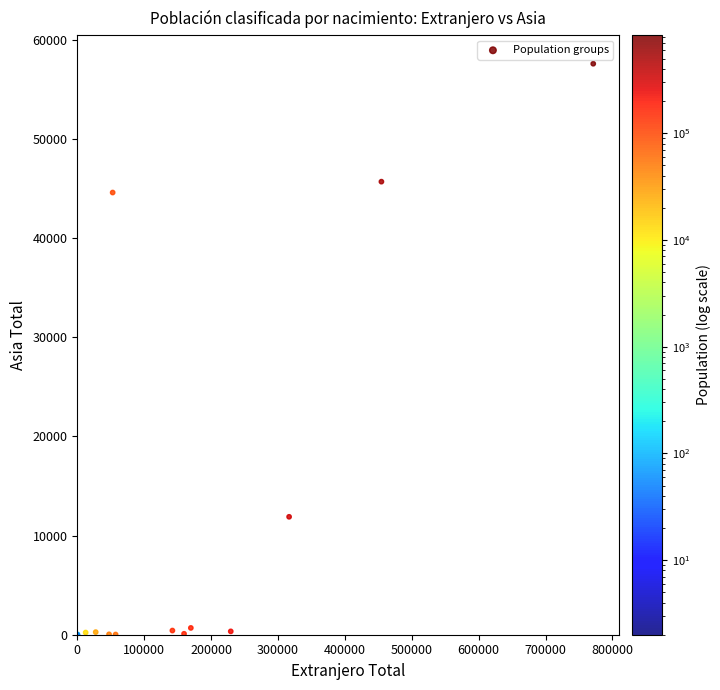

What Y value in the scatter plot is closest to 28804?

44614